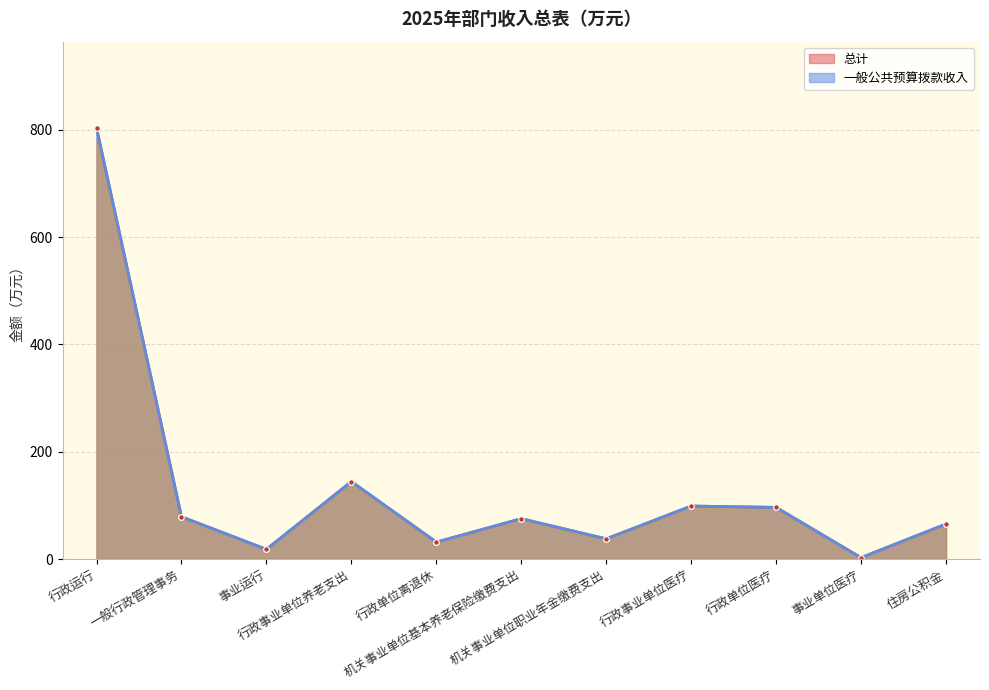

Rank the series at 事业单位医疗 from lowest to highest value.

总计, 一般公共预算拨款收入